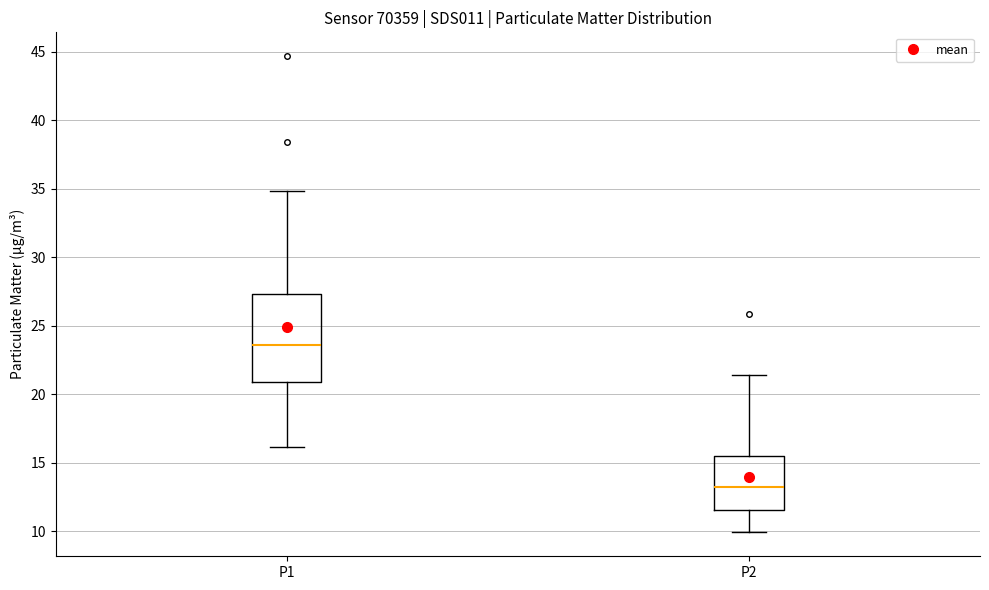

Reading left to right, read every box against the y-axis: the position of its median line, the range the box covers, and the ends of its whiskers. The values are not printed on the chart, so give them approximately, as read against the axis.

P1: median 23.5, box 21.0 to 27.5, whiskers 16.0 to 35.0
P2: median 13.0, box 11.5 to 15.5, whiskers 10.0 to 21.5